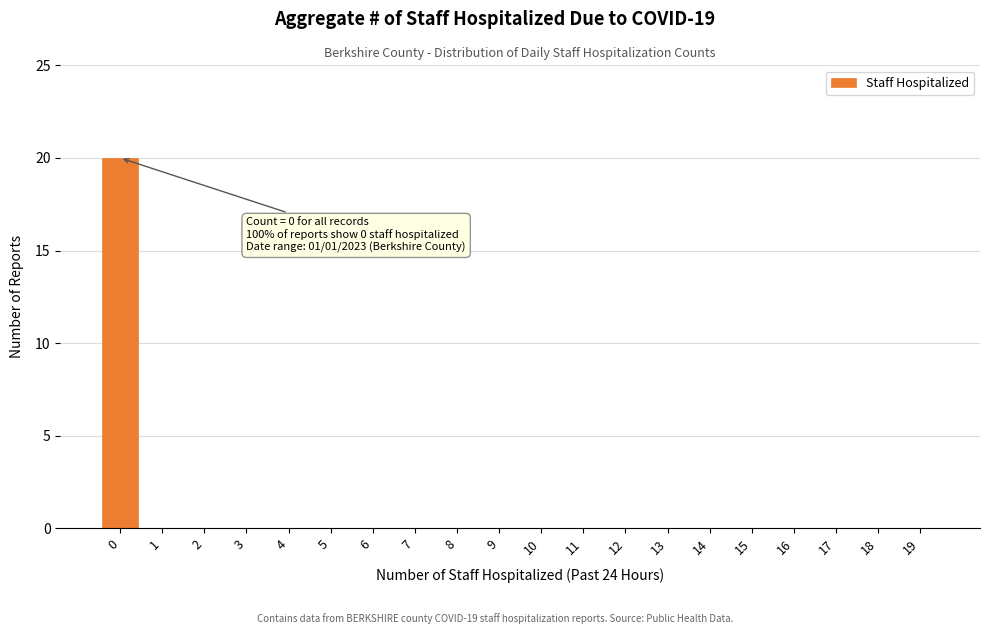

Reading left to right, extract all data points from this chart.

0=20	1=0	2=0	3=0	4=0	5=0	6=0	7=0	8=0	9=0	10=0	11=0	12=0	13=0	14=0	15=0	16=0	17=0	18=0	19=0